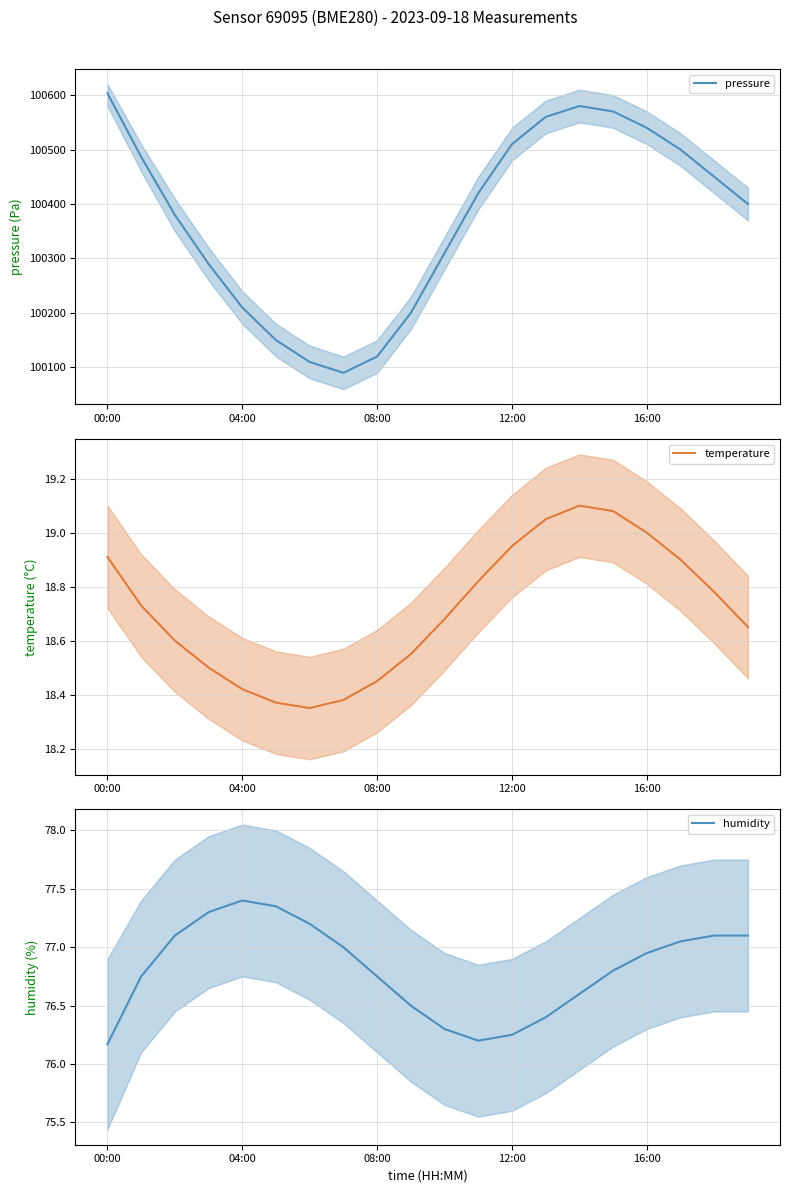

What is the average value of the pressure series?

100374.0